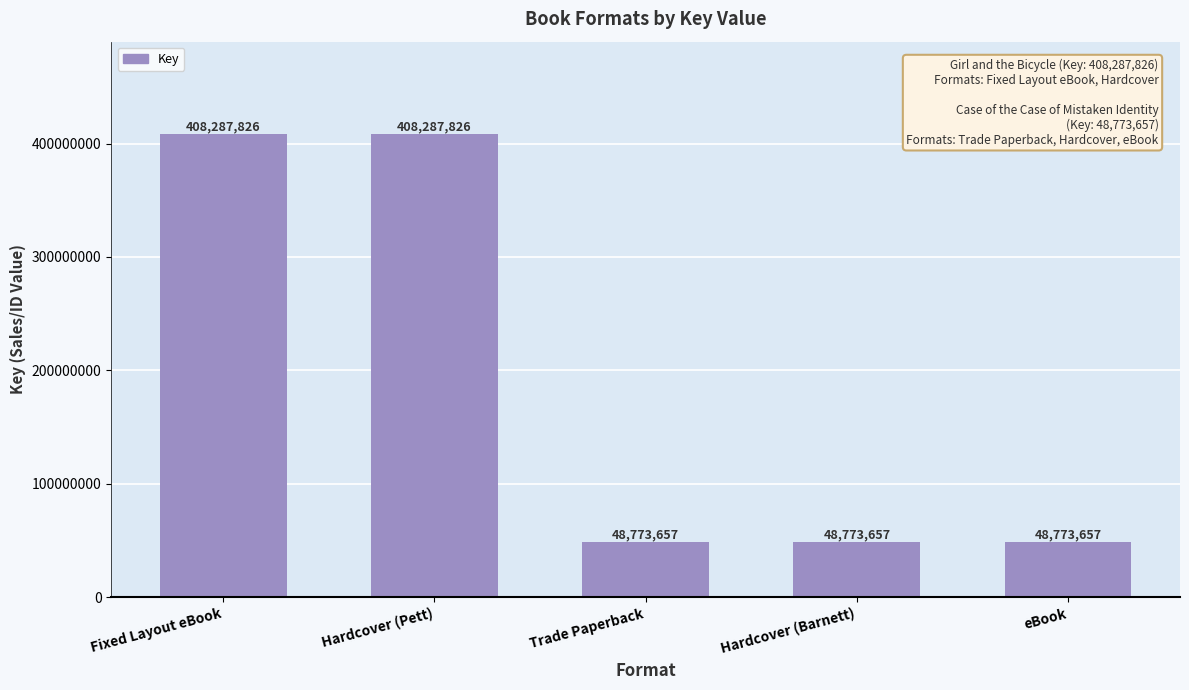

What is the difference between the maximum and minimum values?

359514169